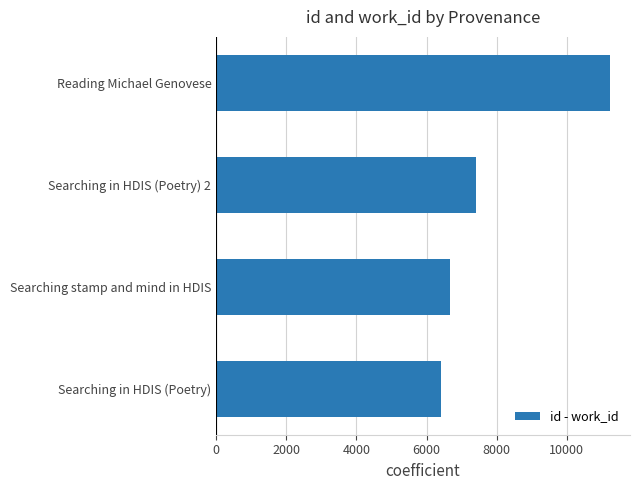

What is the difference between the maximum and minimum values?

4842